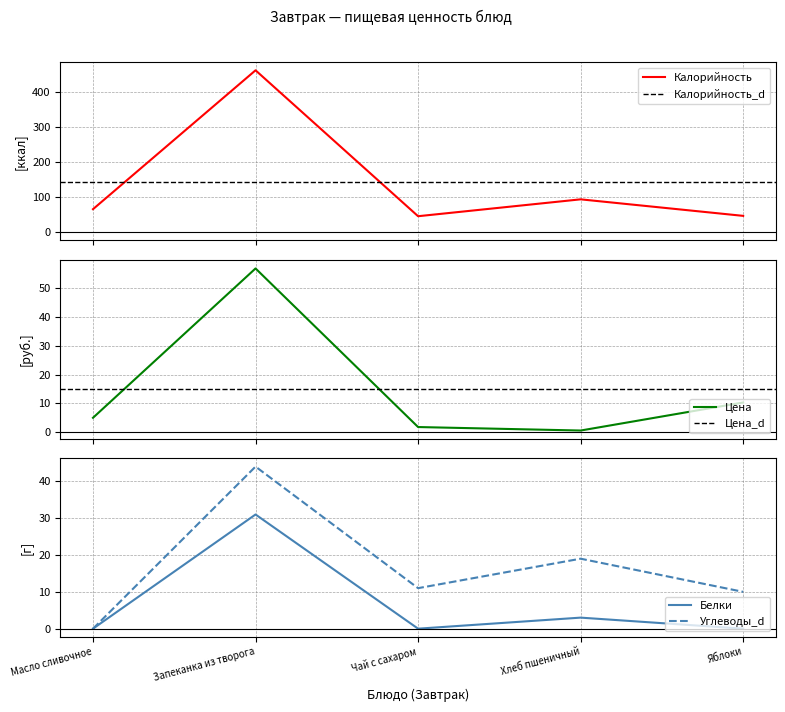

The Углеводы series shows 14.8 at Яблоки. True or false?

False